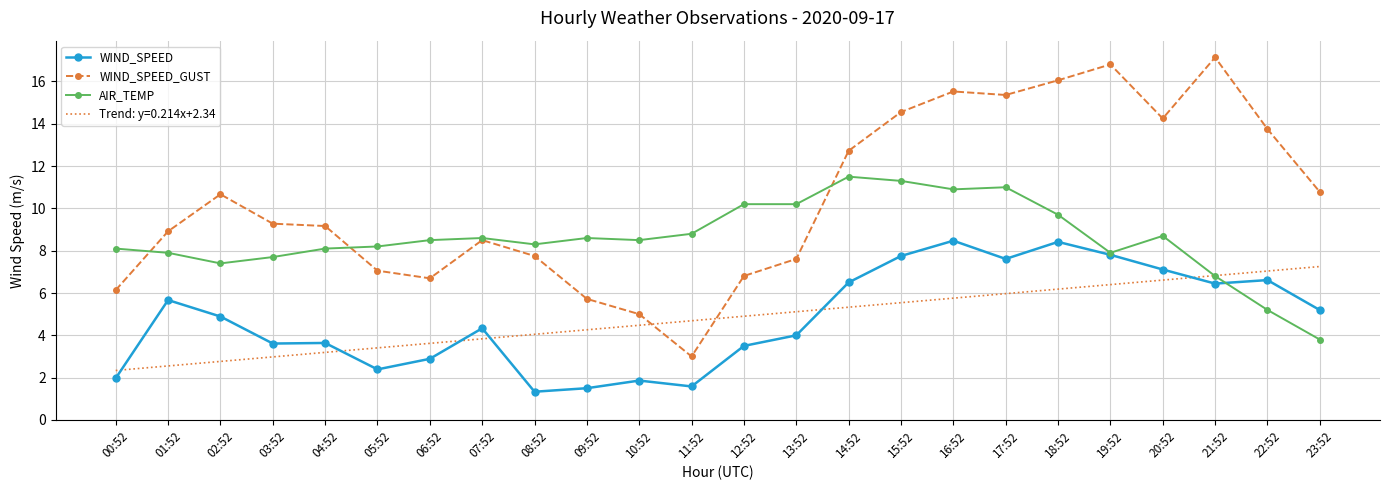

The value of AIR_TEMP at 01:52 is 3.1. True or false?

False